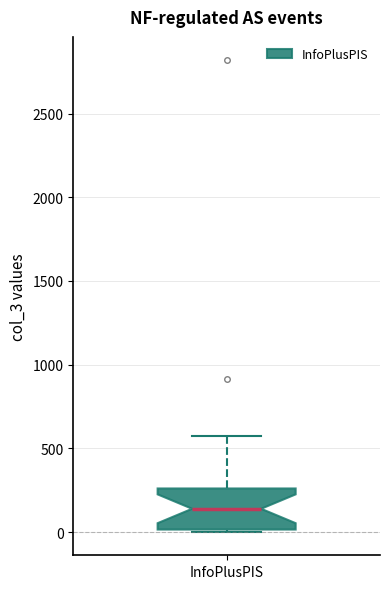

Where does the upper whisker of the box for InfoPlusPIS end on the y-axis? The values are not printed on the chart, so give them approximately, as read against the axis.

600